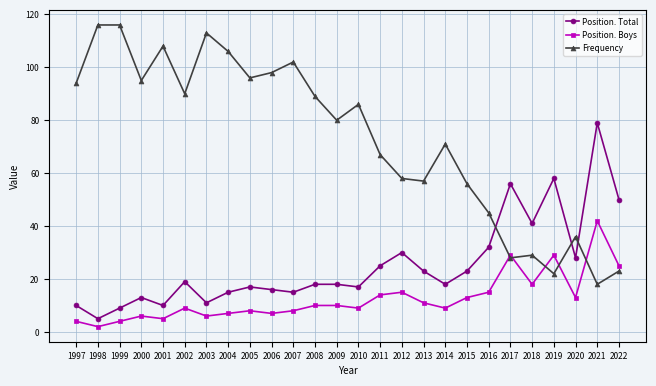

What is the value of the Position. Total point at the 6th from the left?

19